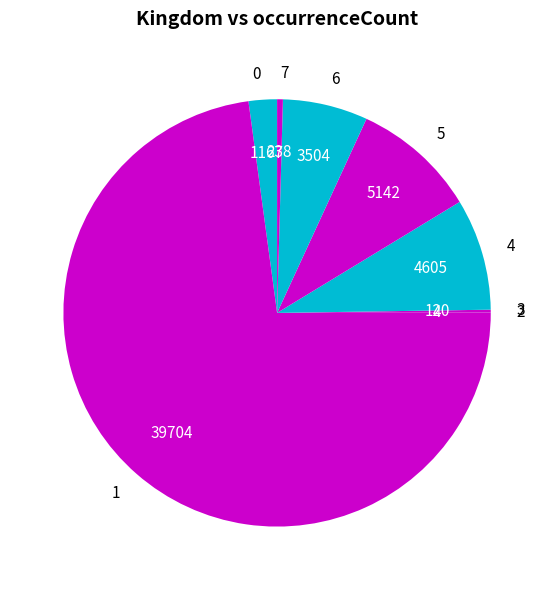

Does 1 account for over 50% of the chart?

Yes